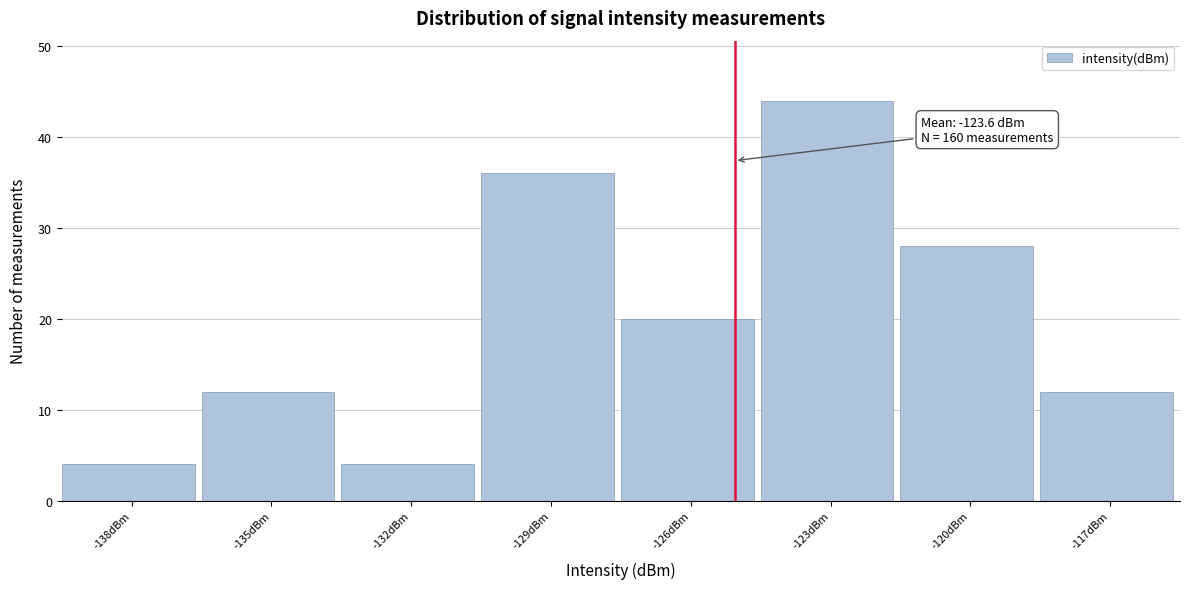

Reading left to right, transcribe all the data shown in this chart.

4	12	4	36	20	44	28	12